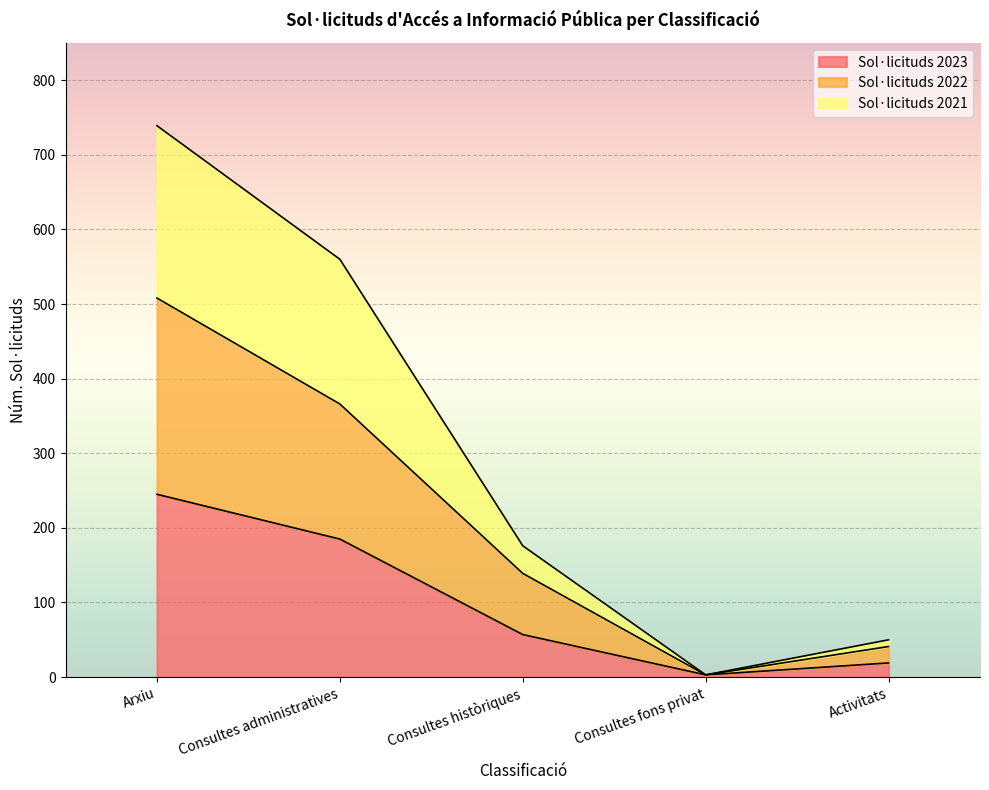

At which category does Sol·licituds 2022 reach its first local valley?

Consultes fons privat